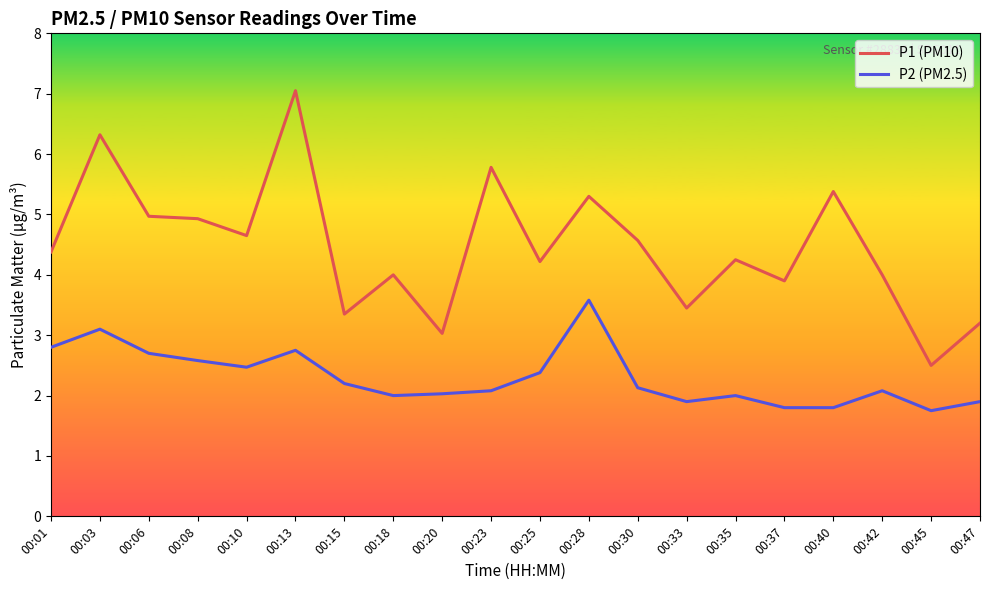

At which label does P2 (PM2.5) reach its peak?

00:28